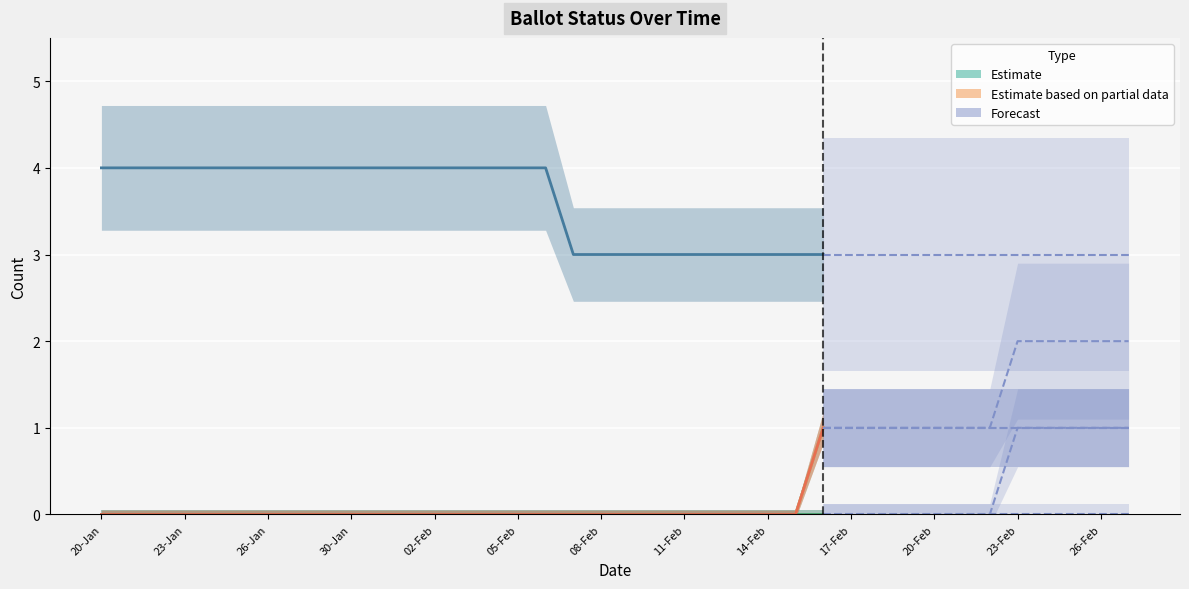

True or false: MARKED and MAIL_IN cross at least once.

False